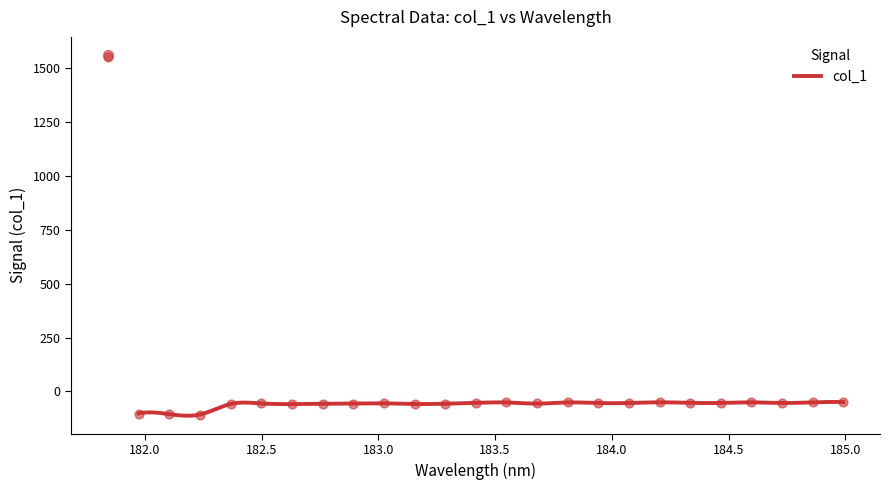

What is the change in value from 183.4176122368 to 184.8600909338?

+3.2